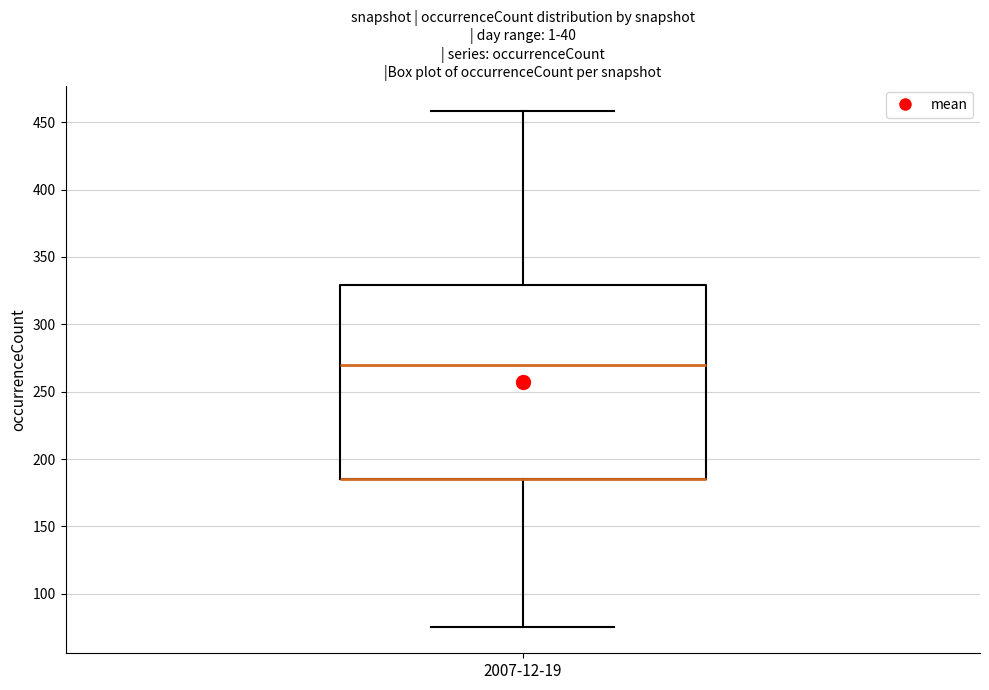

Transcribe this box plot: give where the median line is, the range the box spans, and where the two whiskers end, as read against the y-axis. The values are not printed on the chart, so give them approximately, as read against the axis.

median 270, box 185 to 330, whiskers 75 to 460